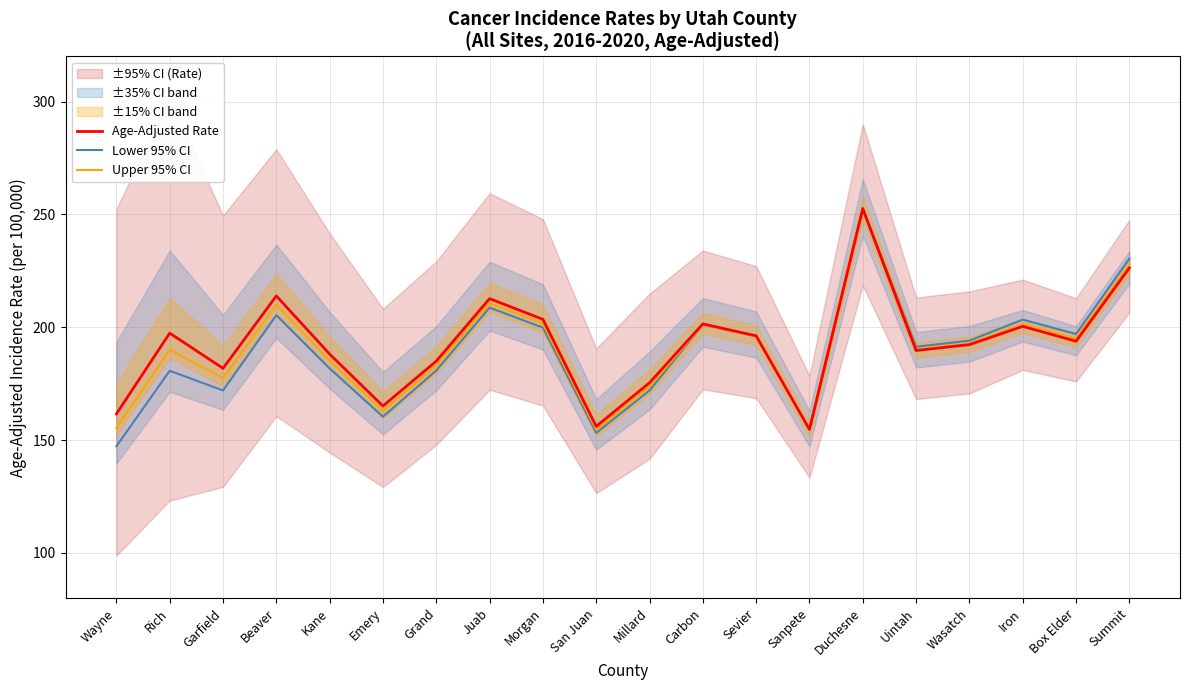

At how many categories does at least one series exceed 223?

2